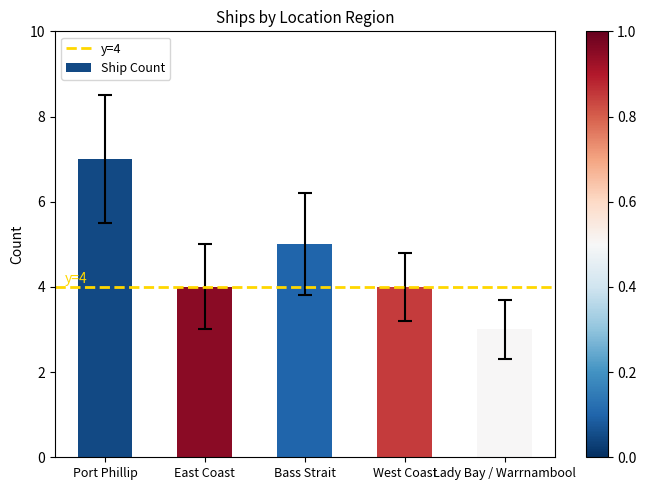

What is the smallest value displayed?

3